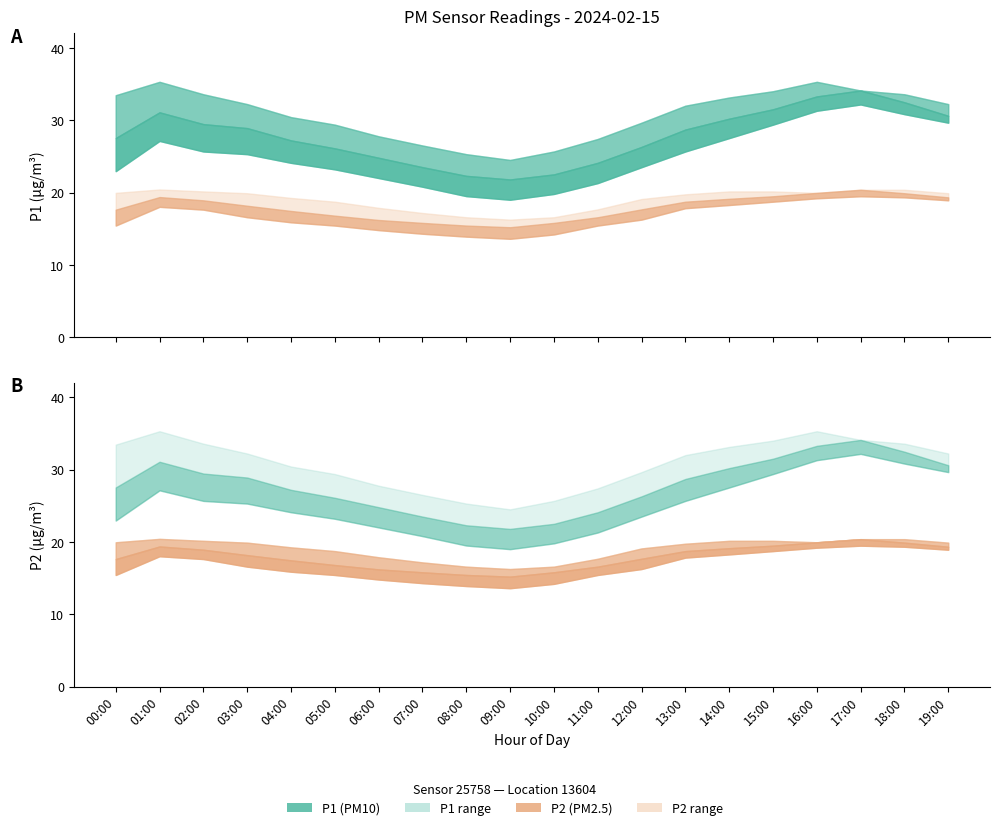

What is the label of the 7th point from the left?

06:00